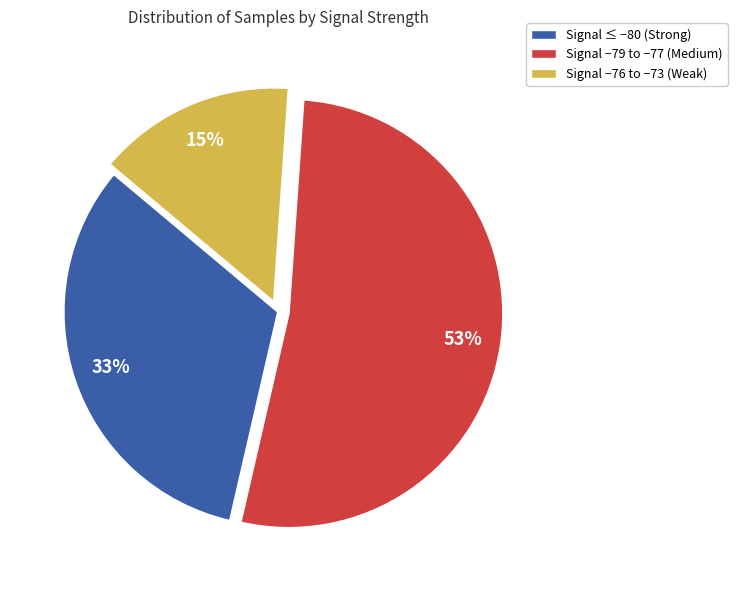

Rank the categories by value from highest to lowest.

Signal −79 to −77 (Medium), Signal ≤ −80 (Strong), Signal −76 to −73 (Weak)